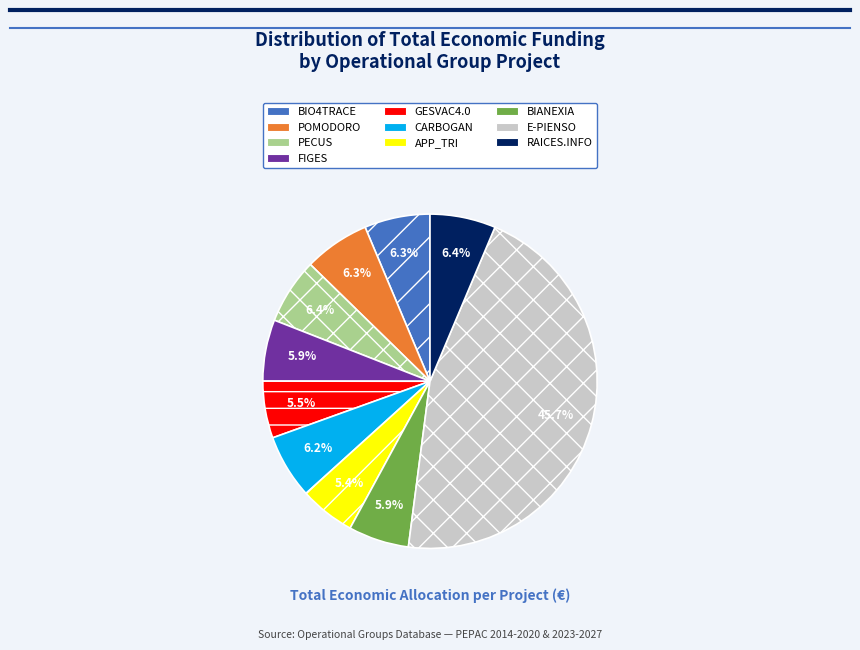

How much of the chart is everything except BIO4TRACE?

93.7%